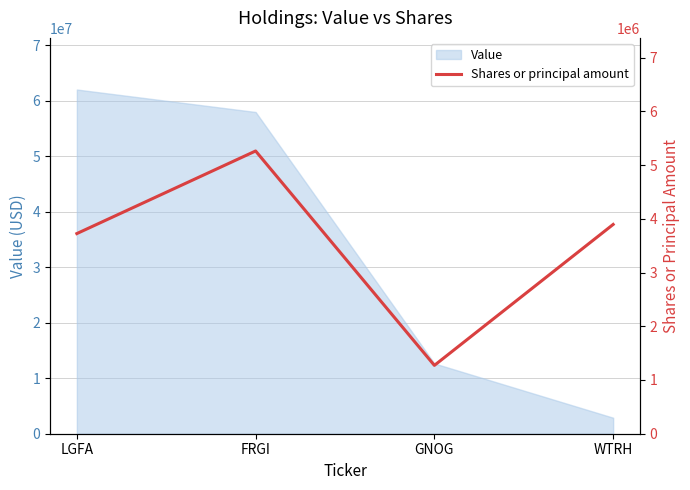

What is the label of the 3rd point from the left?

GNOG